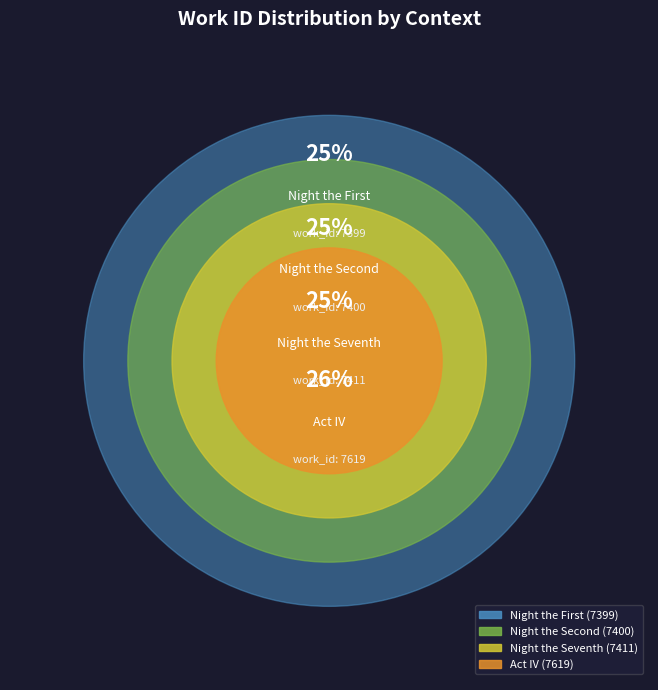

To the nearest percent, what portion does Act IV represent?

26%